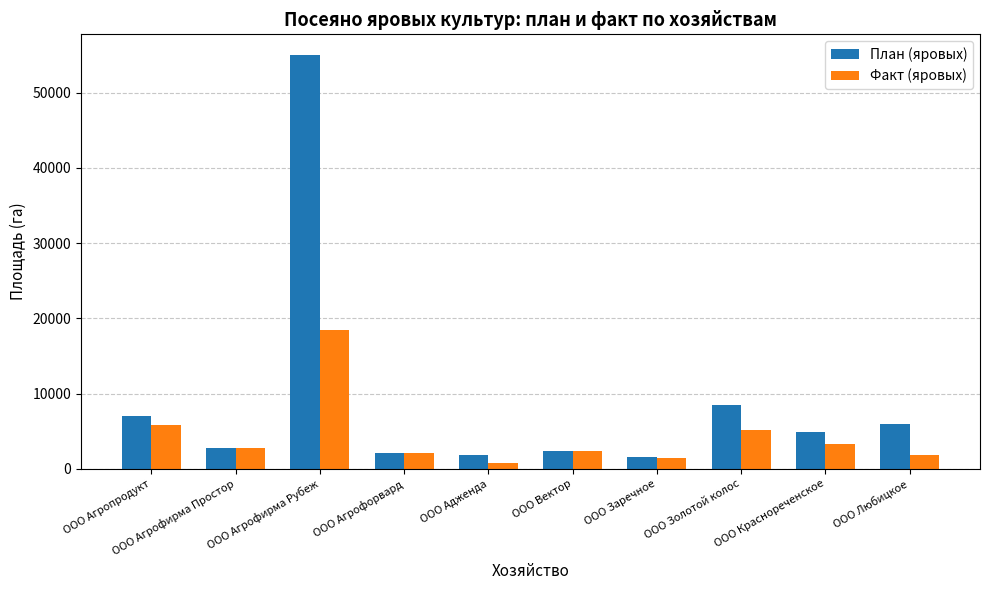

What is the value of the Факт (яровых) bar at the 5th from the left?

800